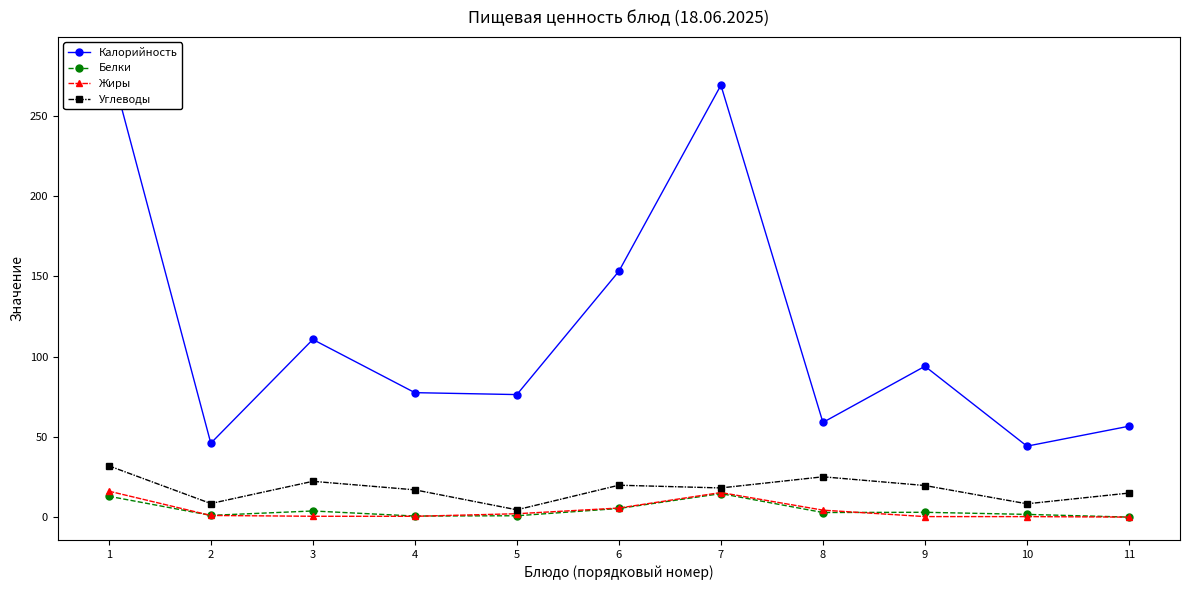

What is the greatest value displayed?

285.0